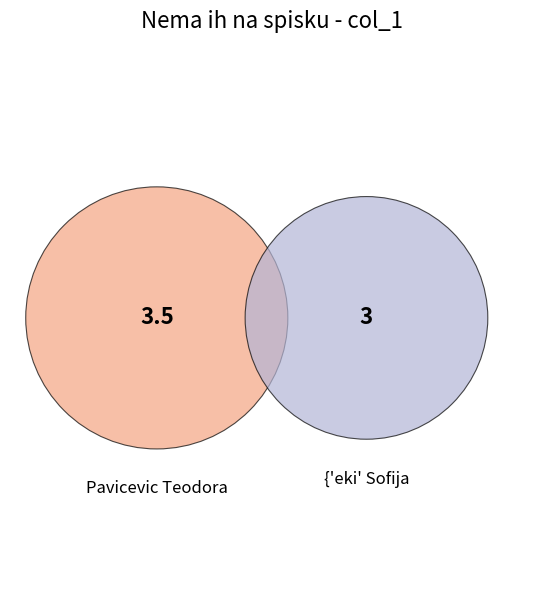

The Pavicevic Teodora slice represents 40% of the pie. True or false?

False